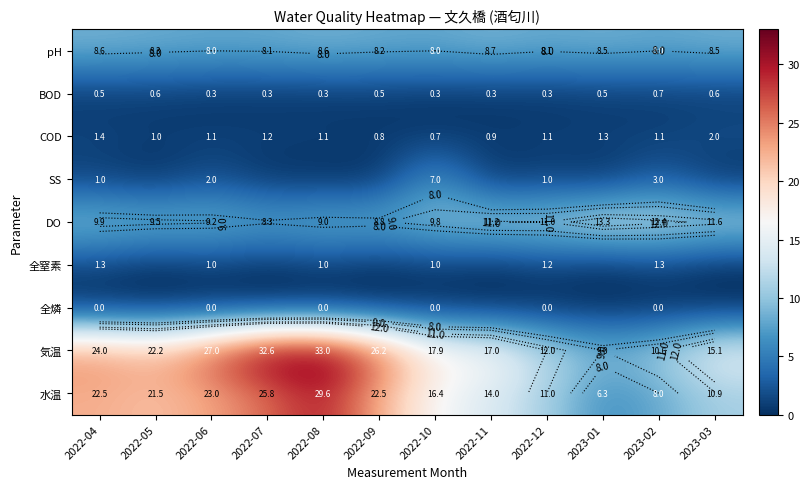

The pH series shows 8.5 at 2023-03. True or false?

True